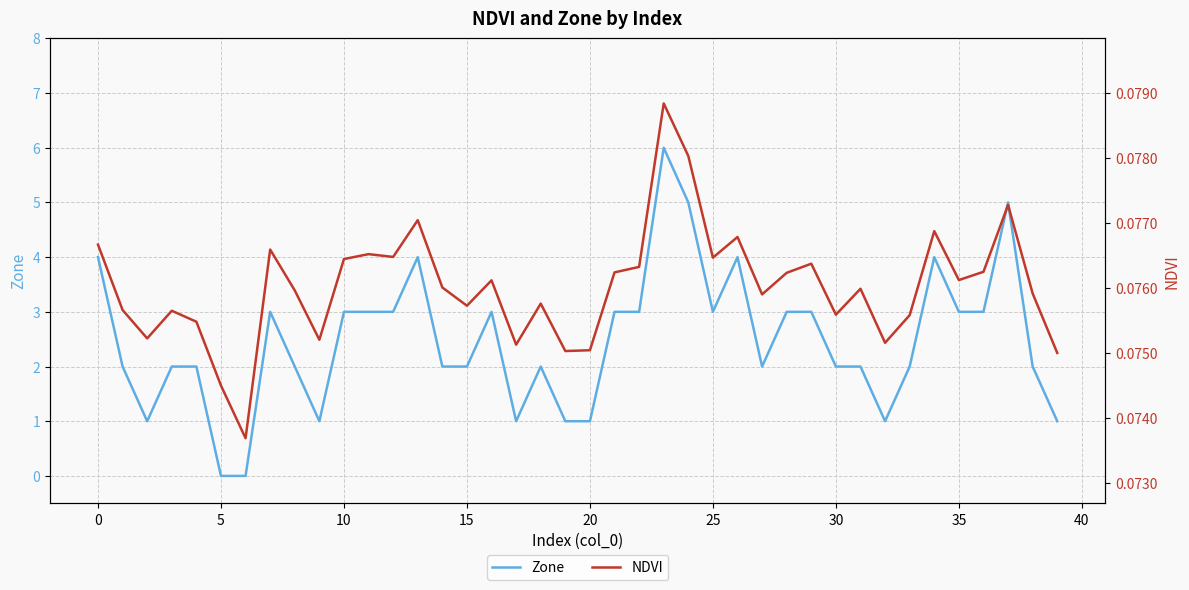

What is the spread (max minus min) of values at 31?

1.9